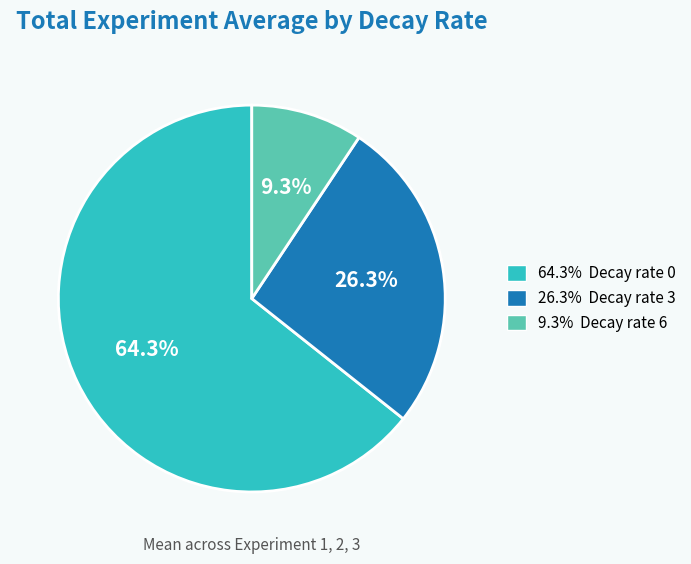

Does any single category account for the majority?

Yes